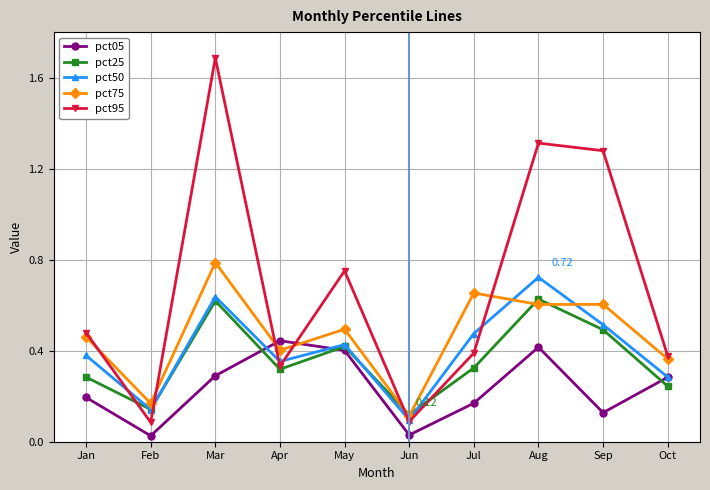

True or false: pct75 has a value of 0.5 at Jan.

True